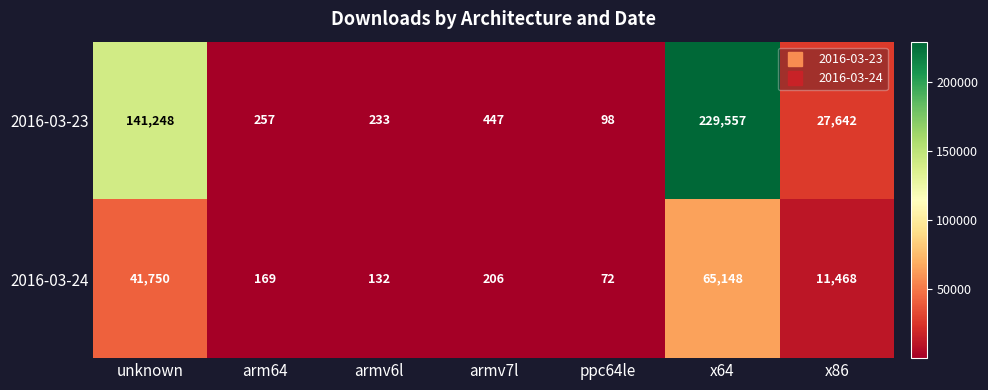

Which label corresponds to the smallest value in the chart?

ppc64le